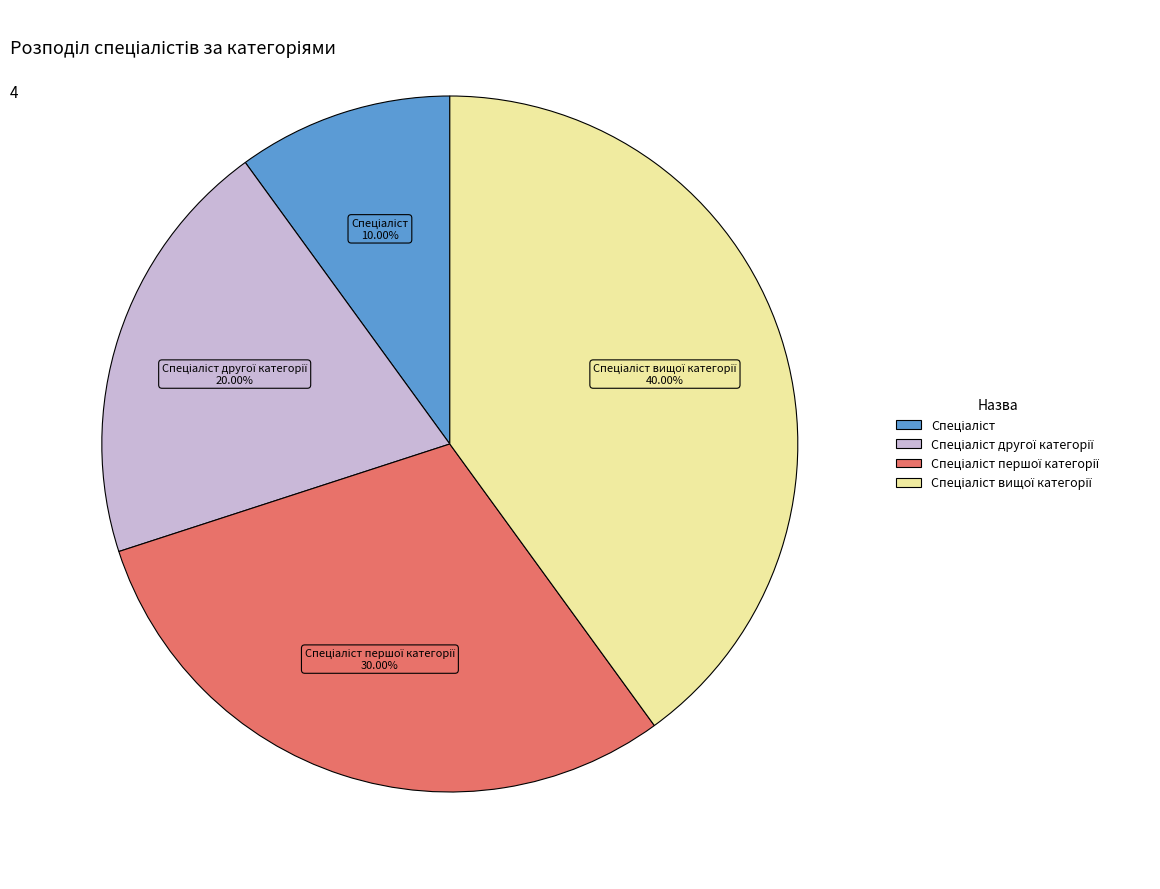

How many segments does this pie chart have?

4